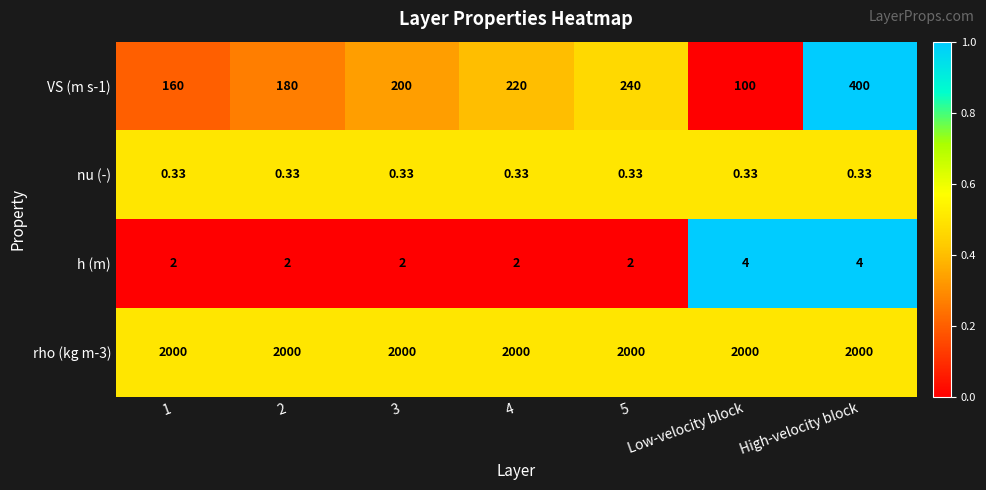

At which category is the sum across all series the highest?

High-velocity block